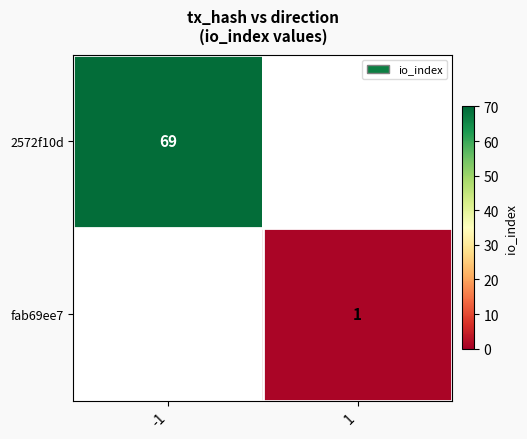

True or false: 2572f10d has a value of 69 at -1.

True